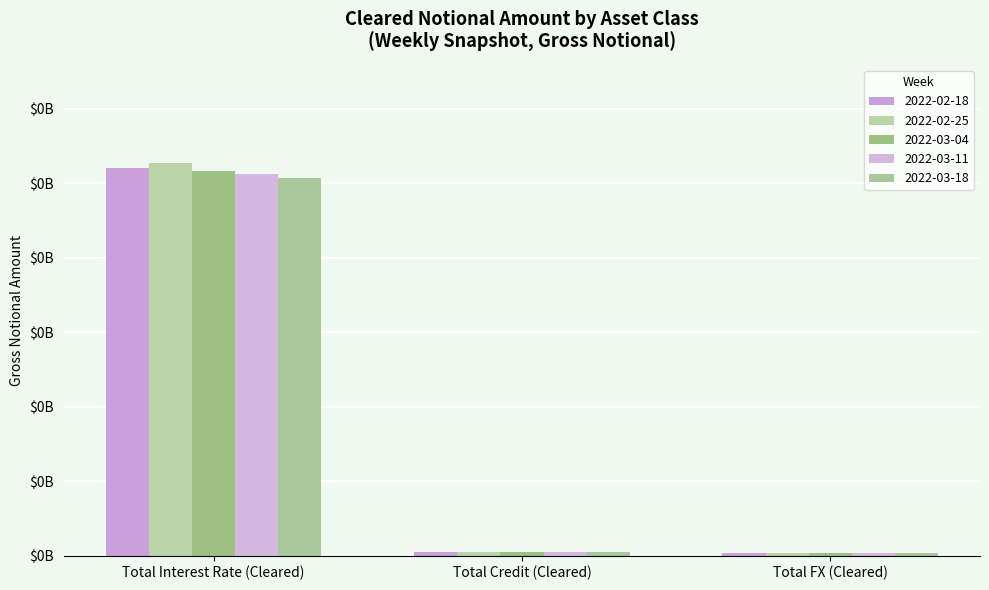

True or false: 2022-03-04 has a value of 2487135 at Total FX (Cleared).

False